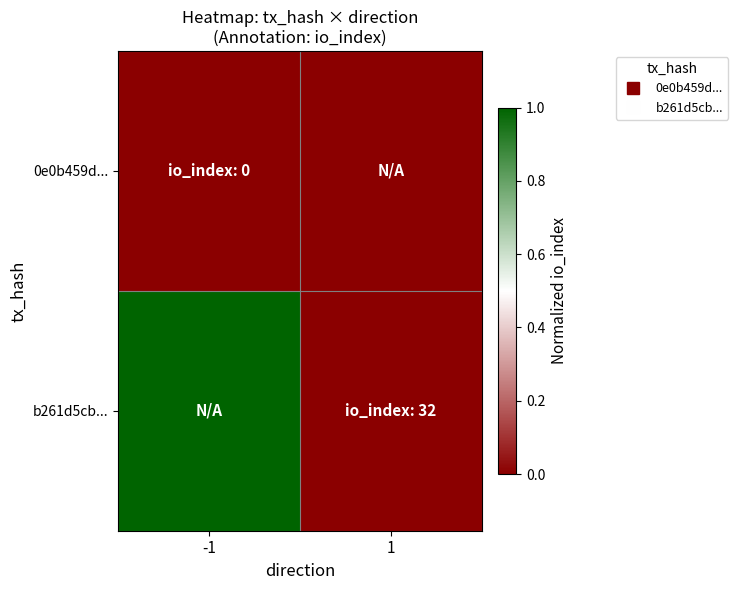

Reading left to right, transcribe all the data shown in this chart.

0e0b459d...: -1=0	1=0
b261d5cb...: -1=1	1=0